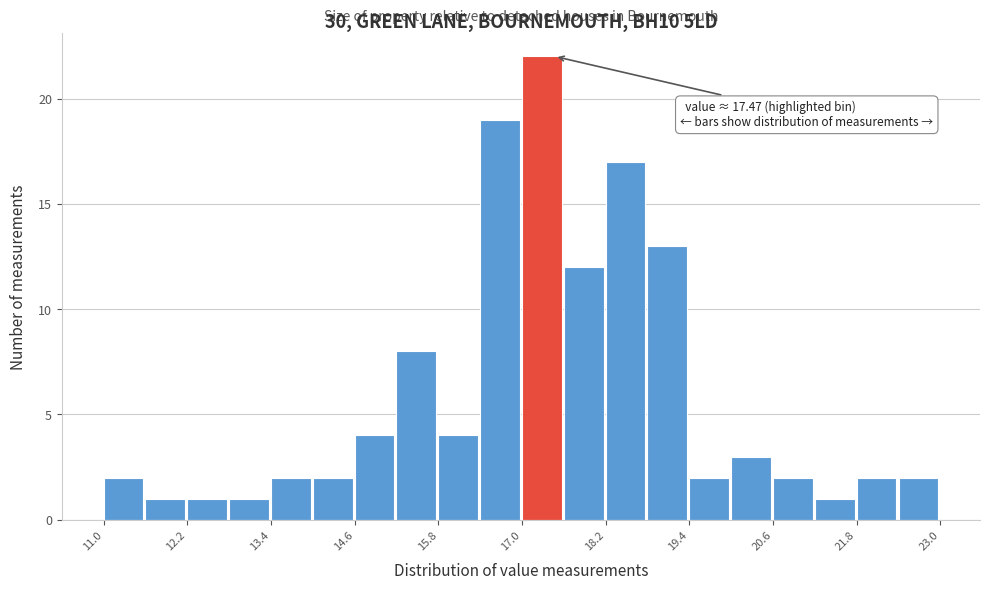

Read against the x-axis, roughly where is the centre of the tallest bar?

17.2